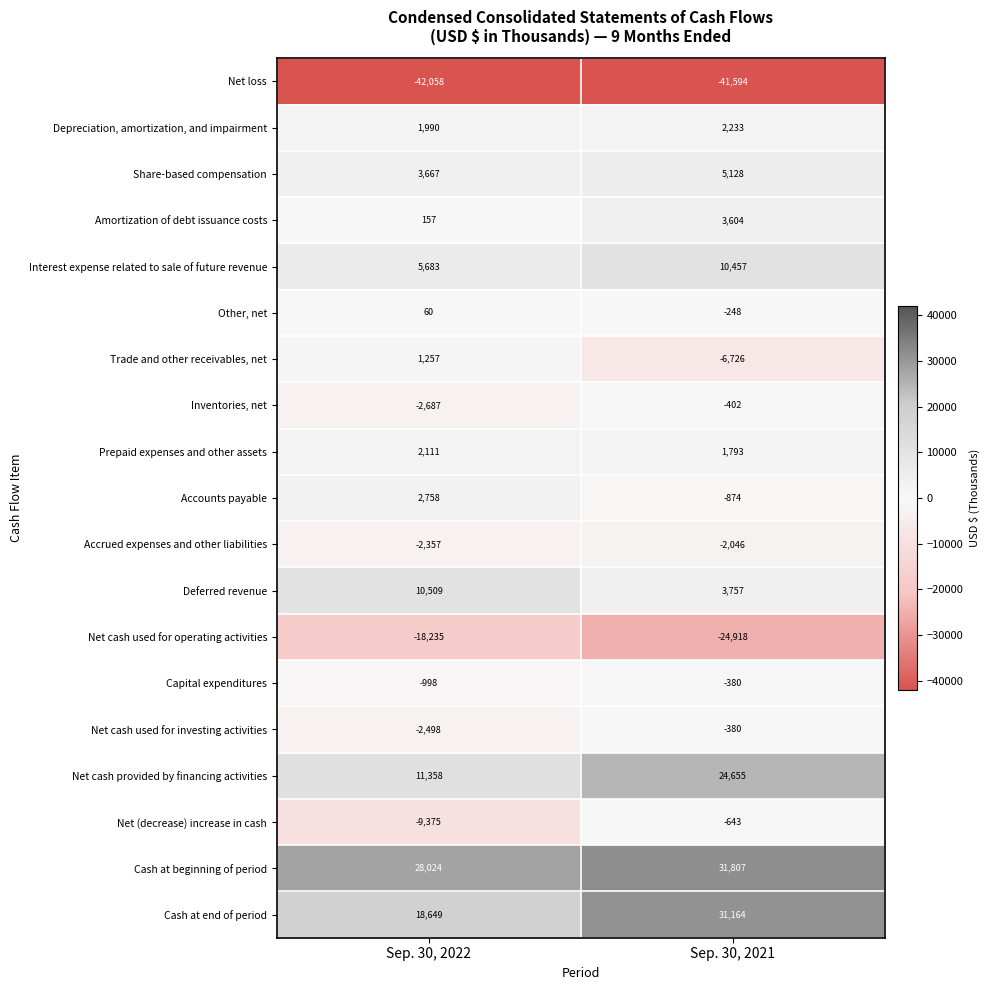

The value of Net cash used for investing activities at Sep. 30, 2022 is -2498. True or false?

True